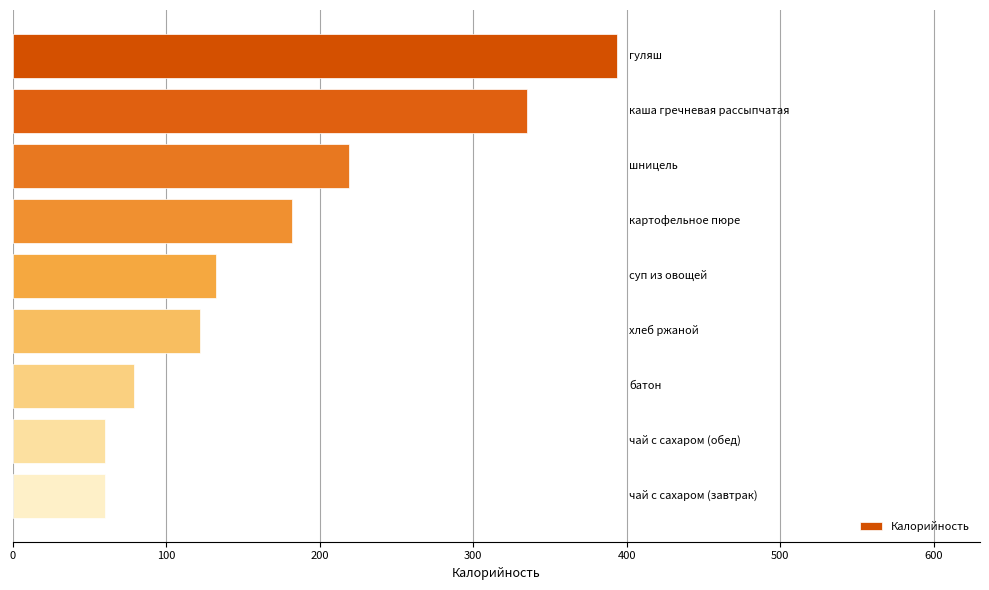

What is the value of the 9th bar from the top?

60.0